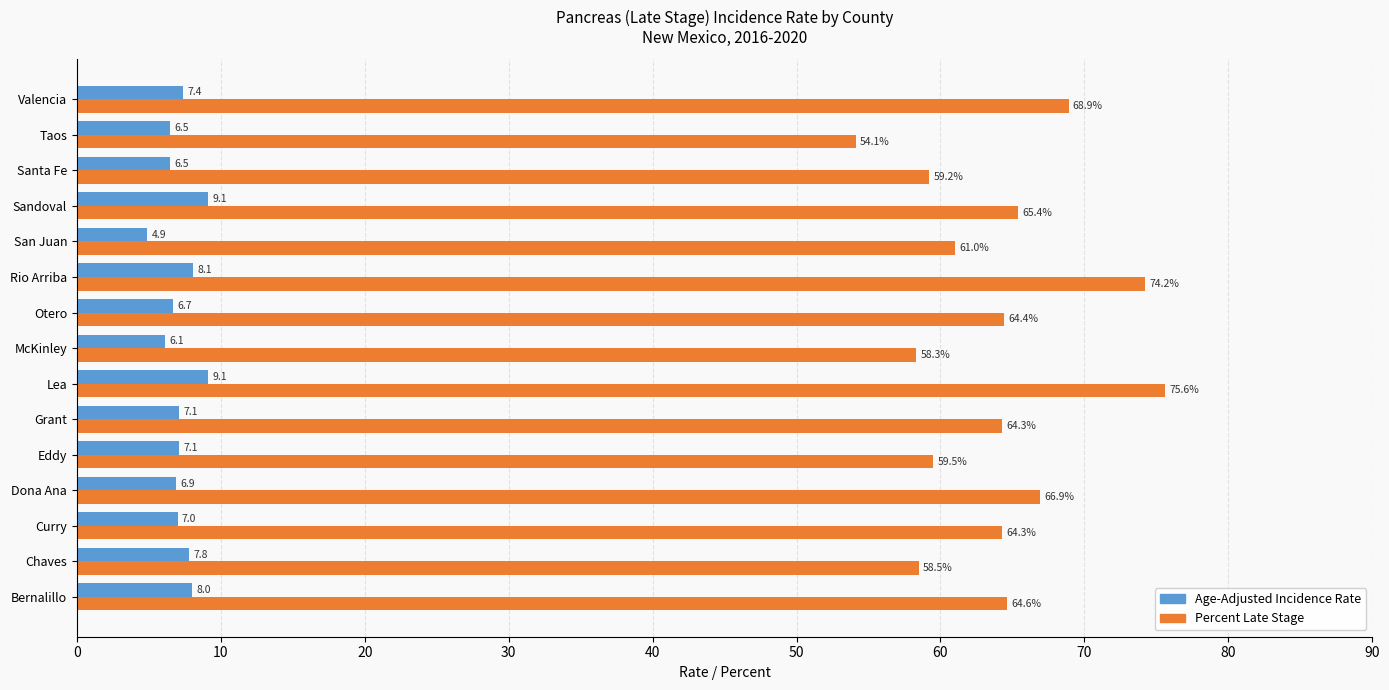

List the series in order of their overall mean, highest first.

Percent Late Stage, Age-Adjusted Incidence Rate